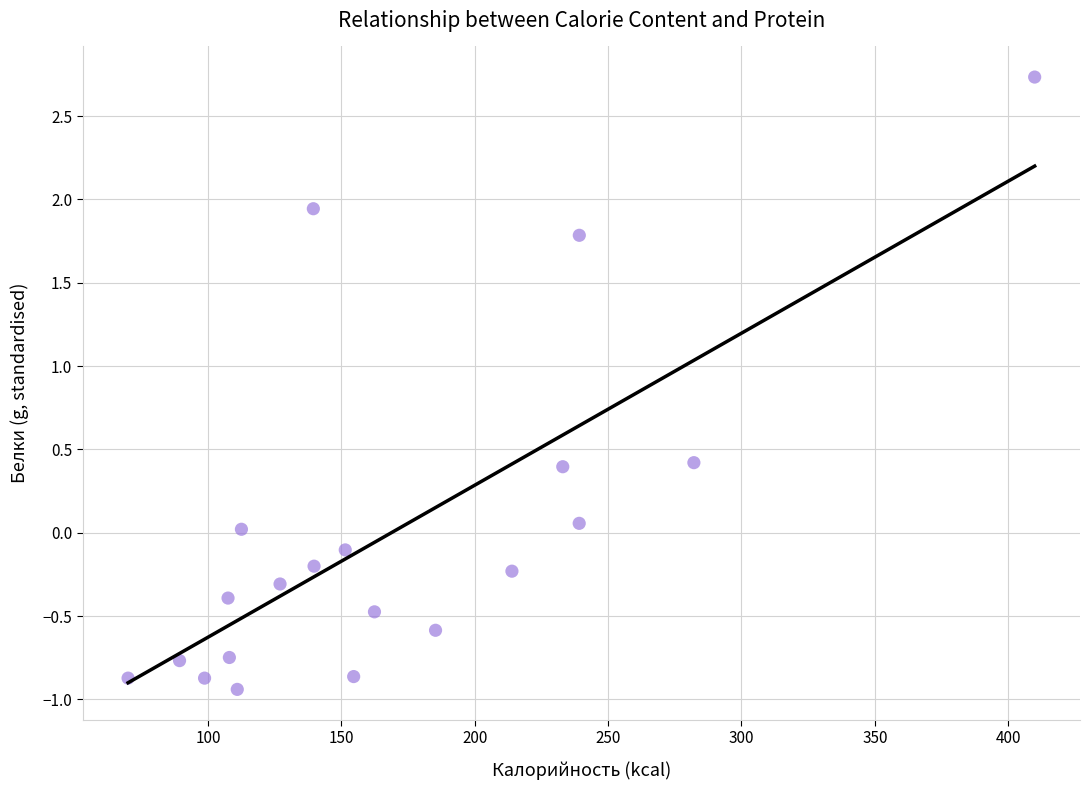

What is the range of X values (max minus min)?

339.9